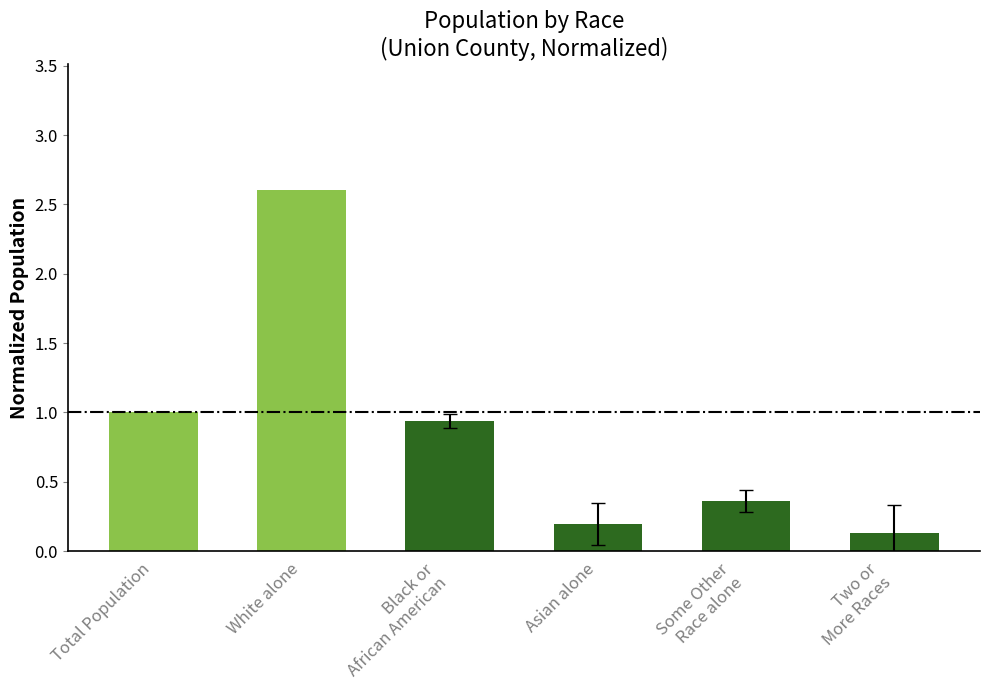

Rank the categories by value from lowest to highest.

Two or
More Races, Asian alone, Some Other
Race alone, Black or
African American, Total Population, White alone